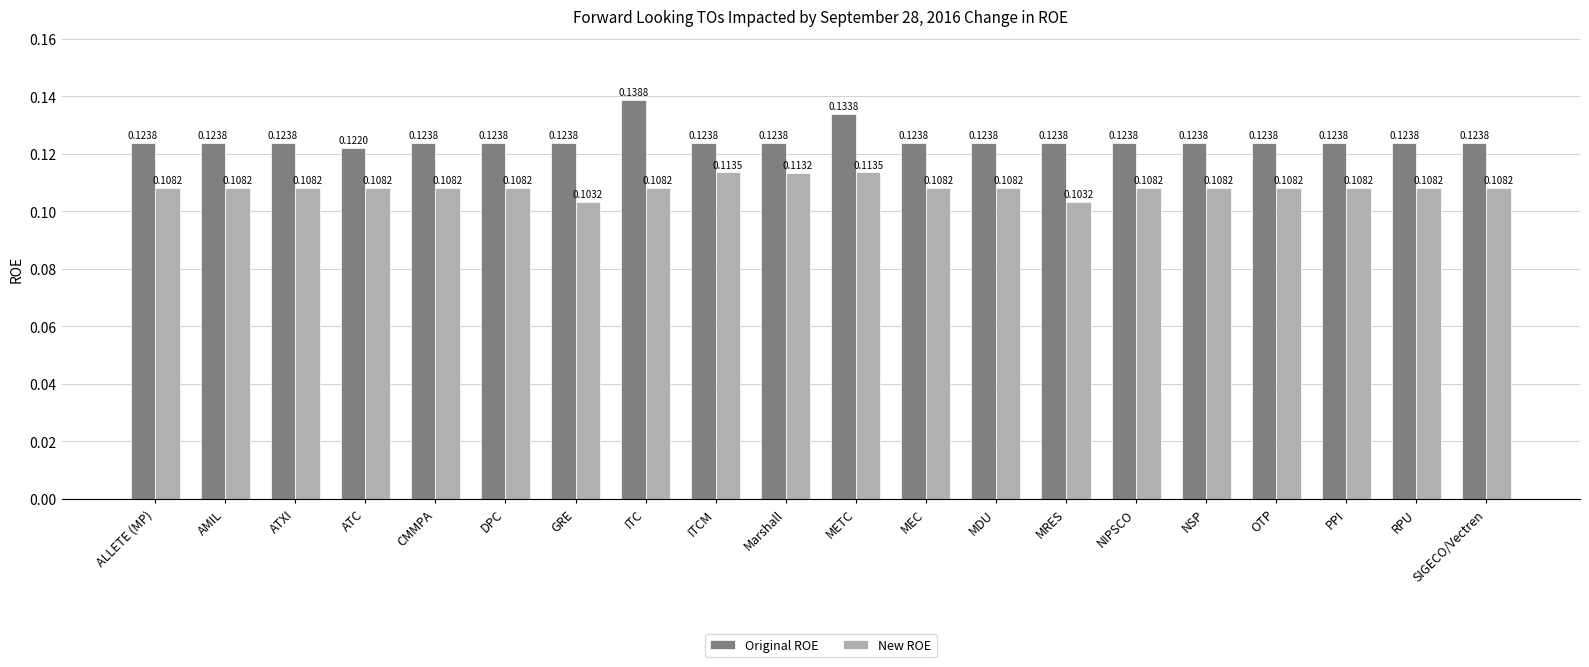

At which label is Original ROE closest to 0?

ATC